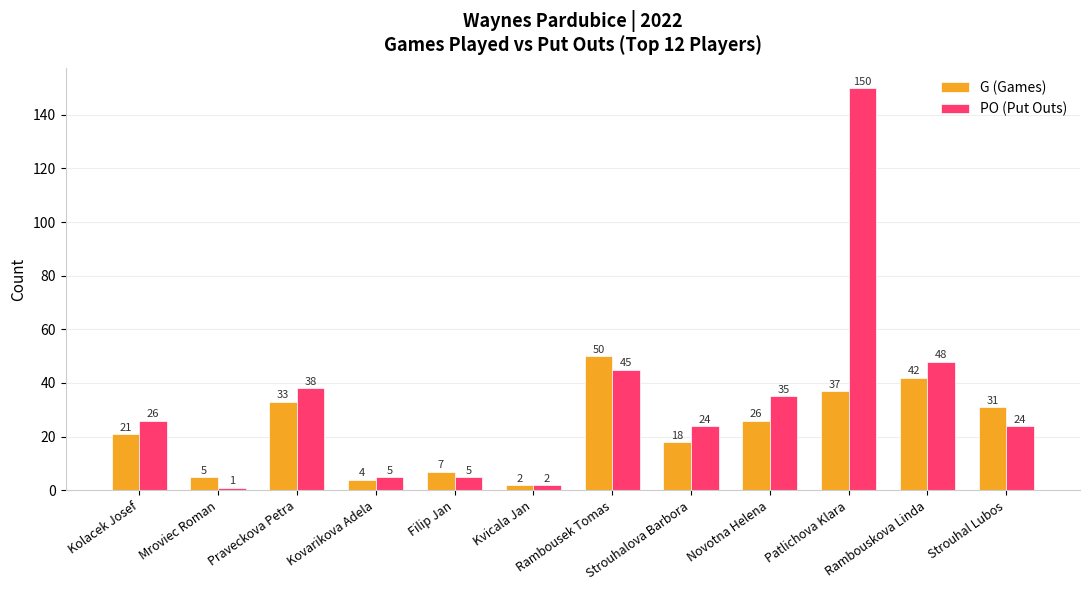

At which label is G (Games) closest to 26?

Novotna Helena